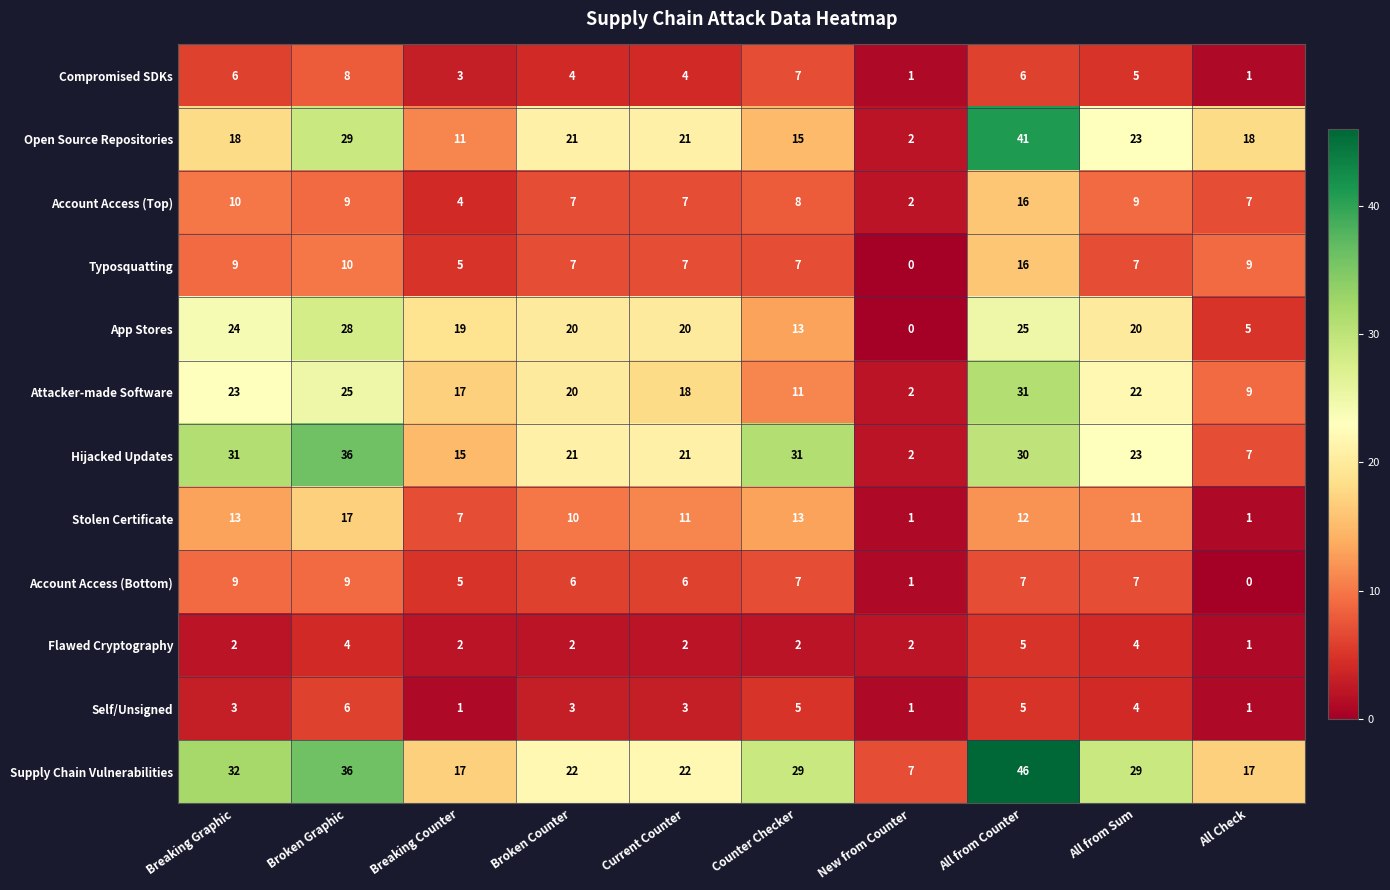

Which category has the highest value across all series?

All from Counter